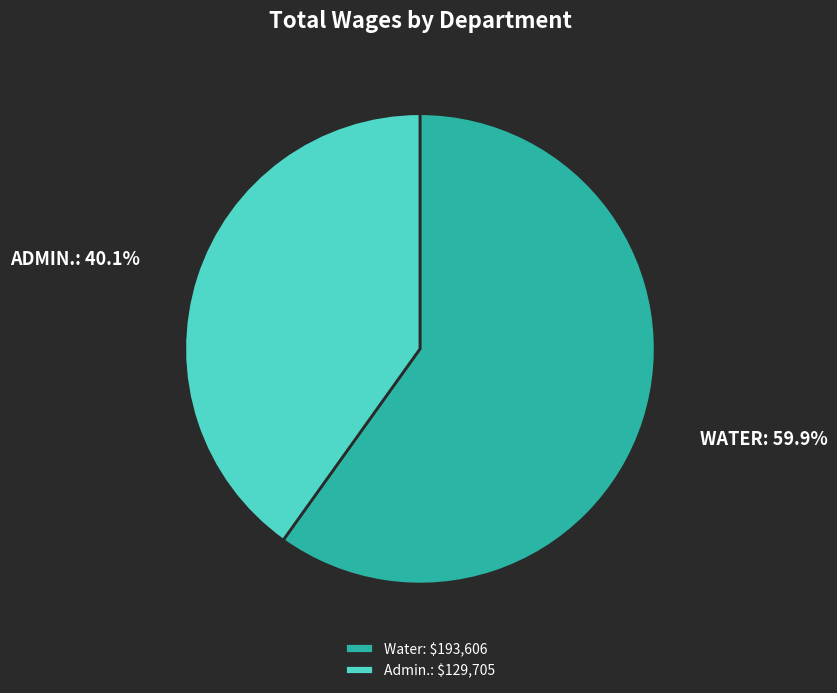

To the nearest percent, what is the average slice percentage?

50%